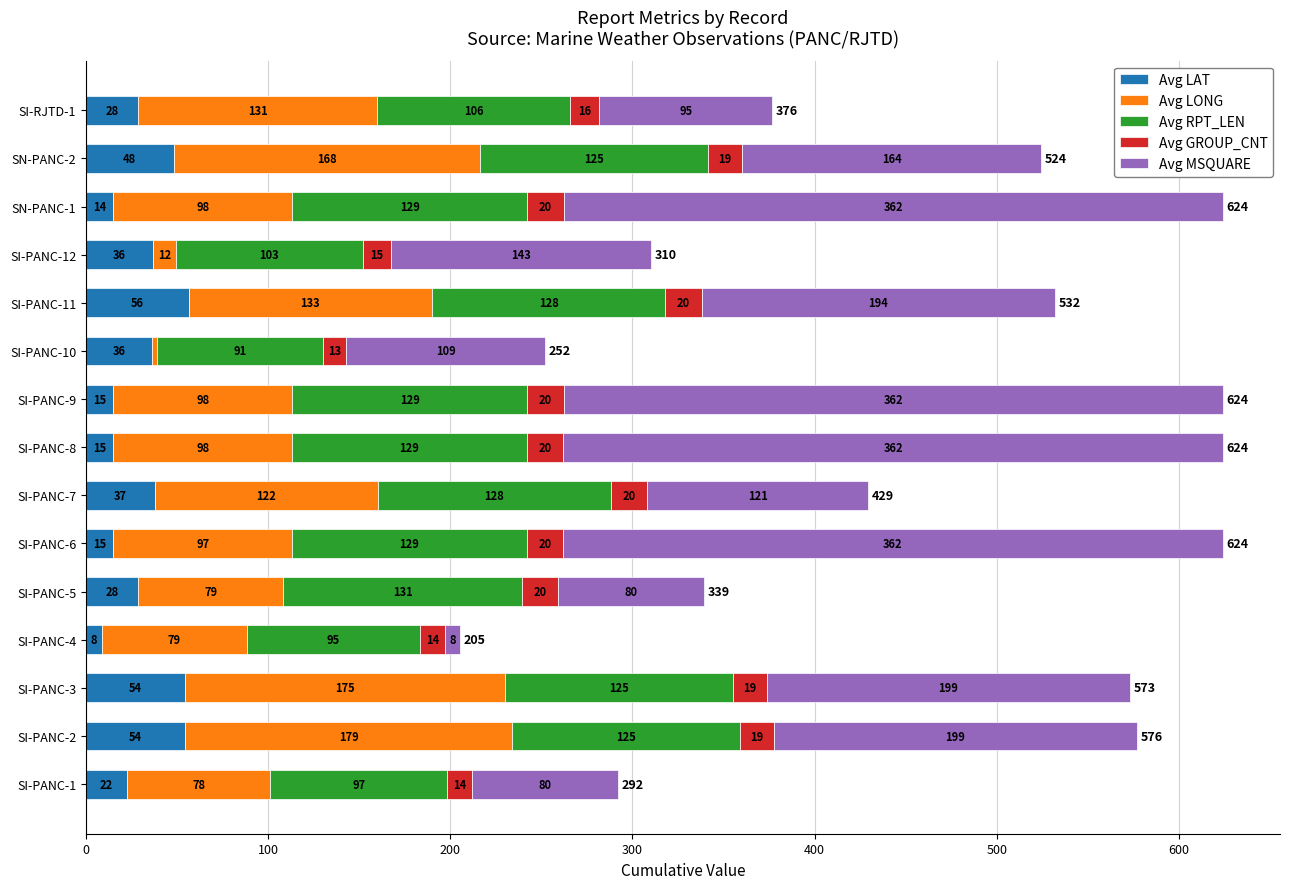

Which category has the highest value in the Avg LAT series?

SI-PANC-11